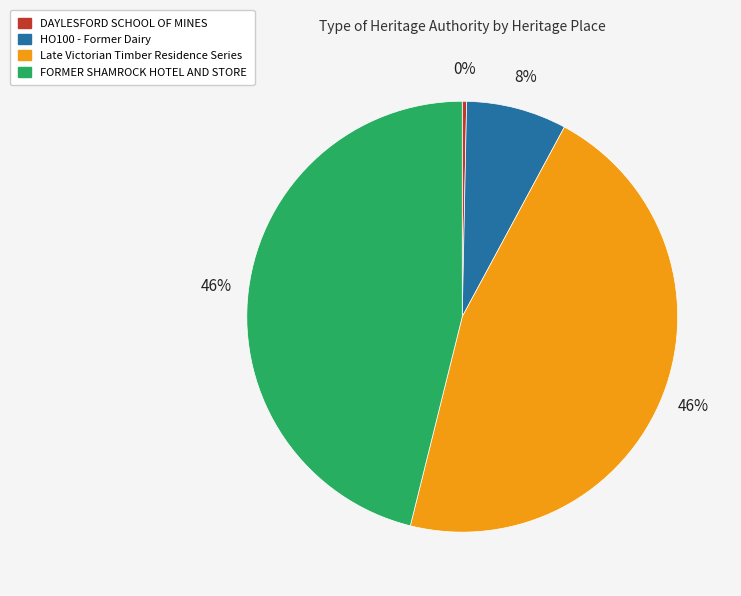

Which category has the smallest portion of the pie?

DAYLESFORD SCHOOL OF MINES